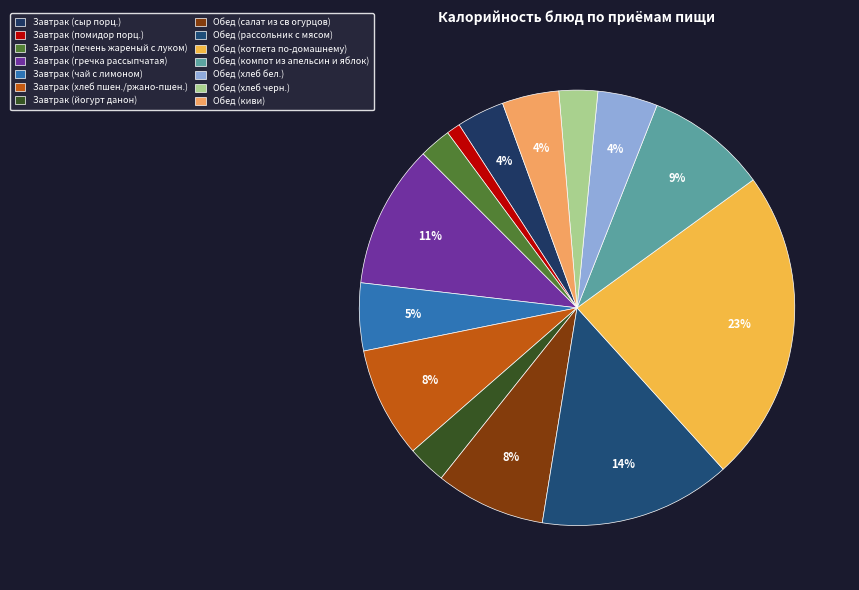

What percentage is the Обед (хлеб бел.) slice, to the nearest percent?

4%